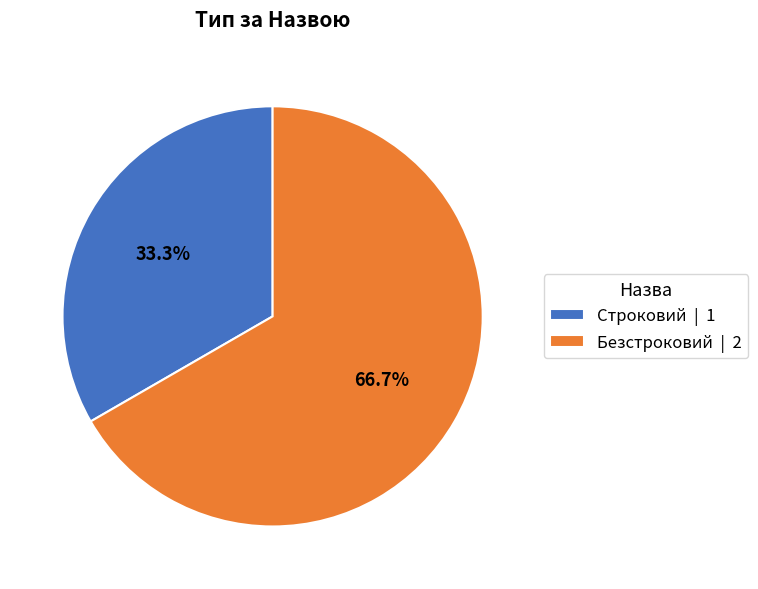

To the nearest percent, what is the difference between the largest and smallest slice percentages?

33%